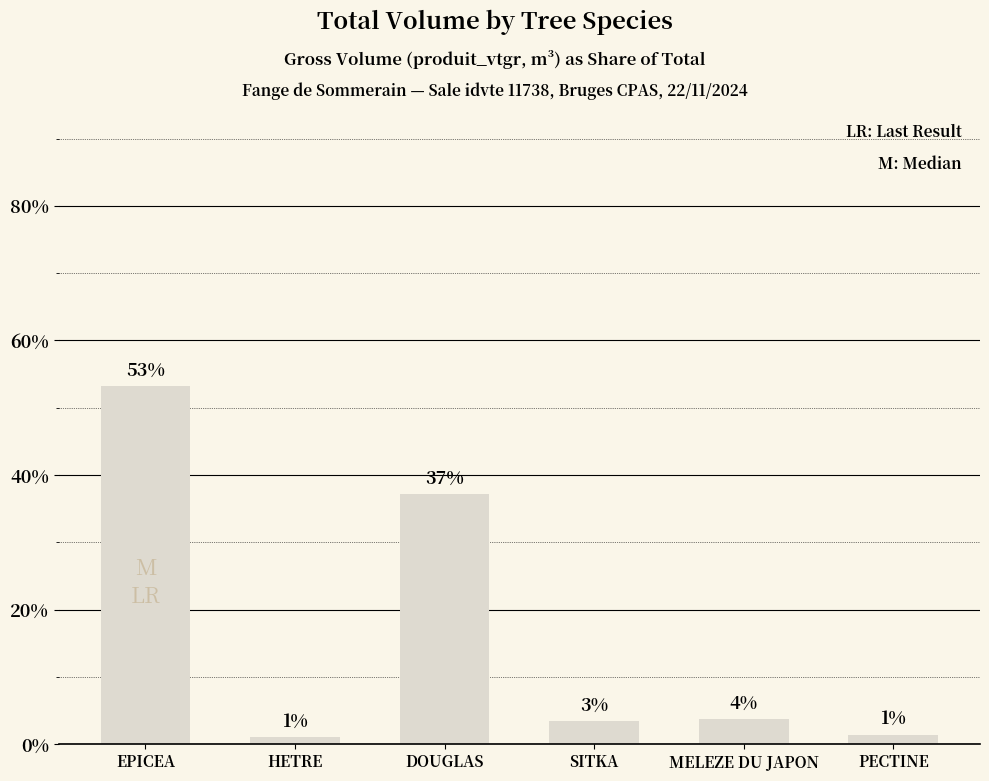

Does the chart contain any negative values?

No